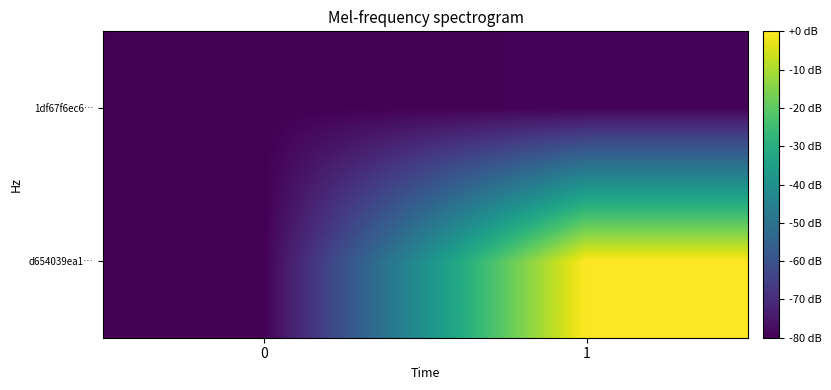

At which category is the sum across all series the highest?

1